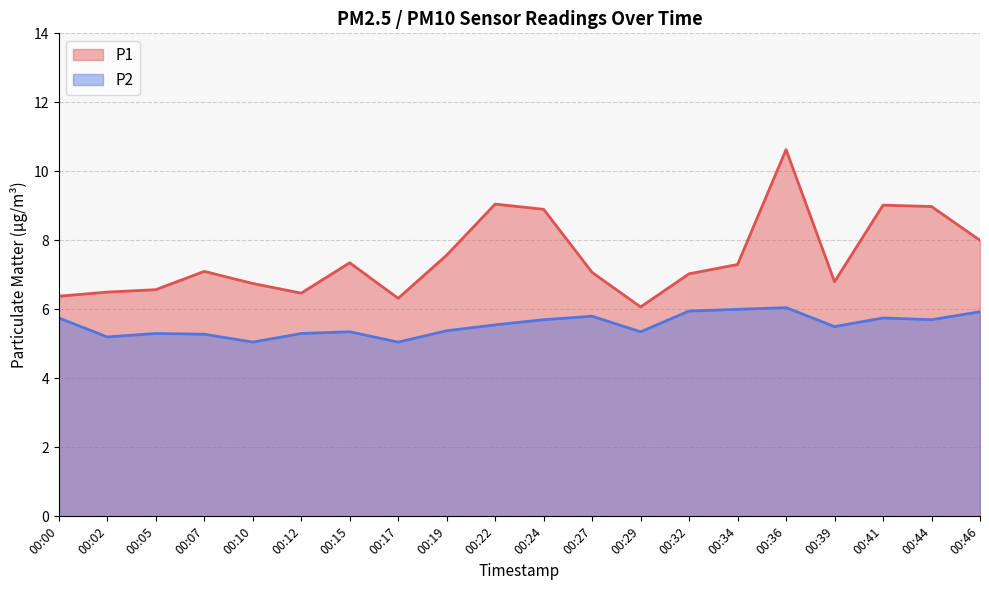

Rank the series by their maximum value, from highest to lowest.

P1, P2